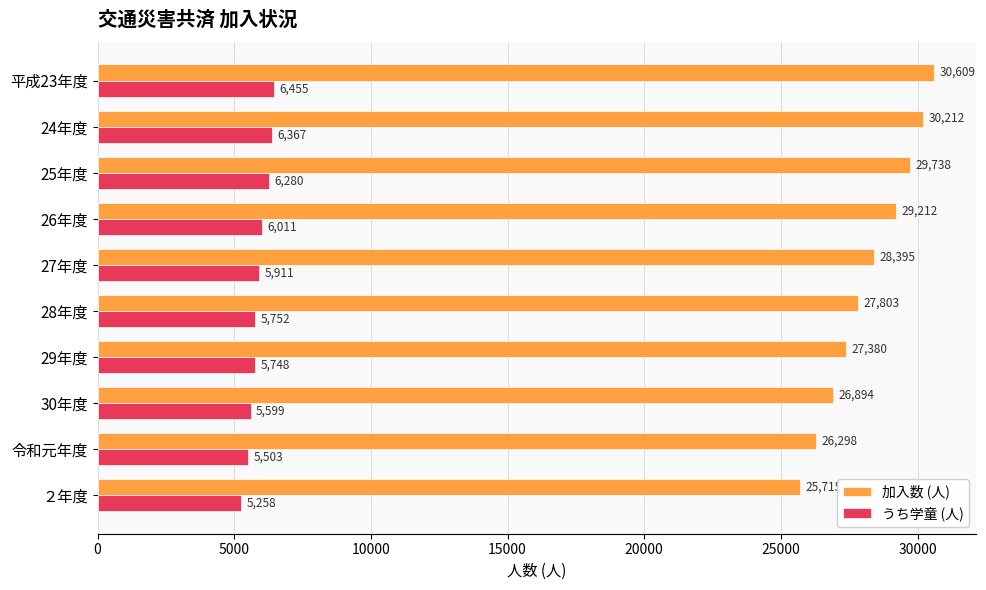

Which series changed the most between 24年度 and 26年度?

加入数 (人)